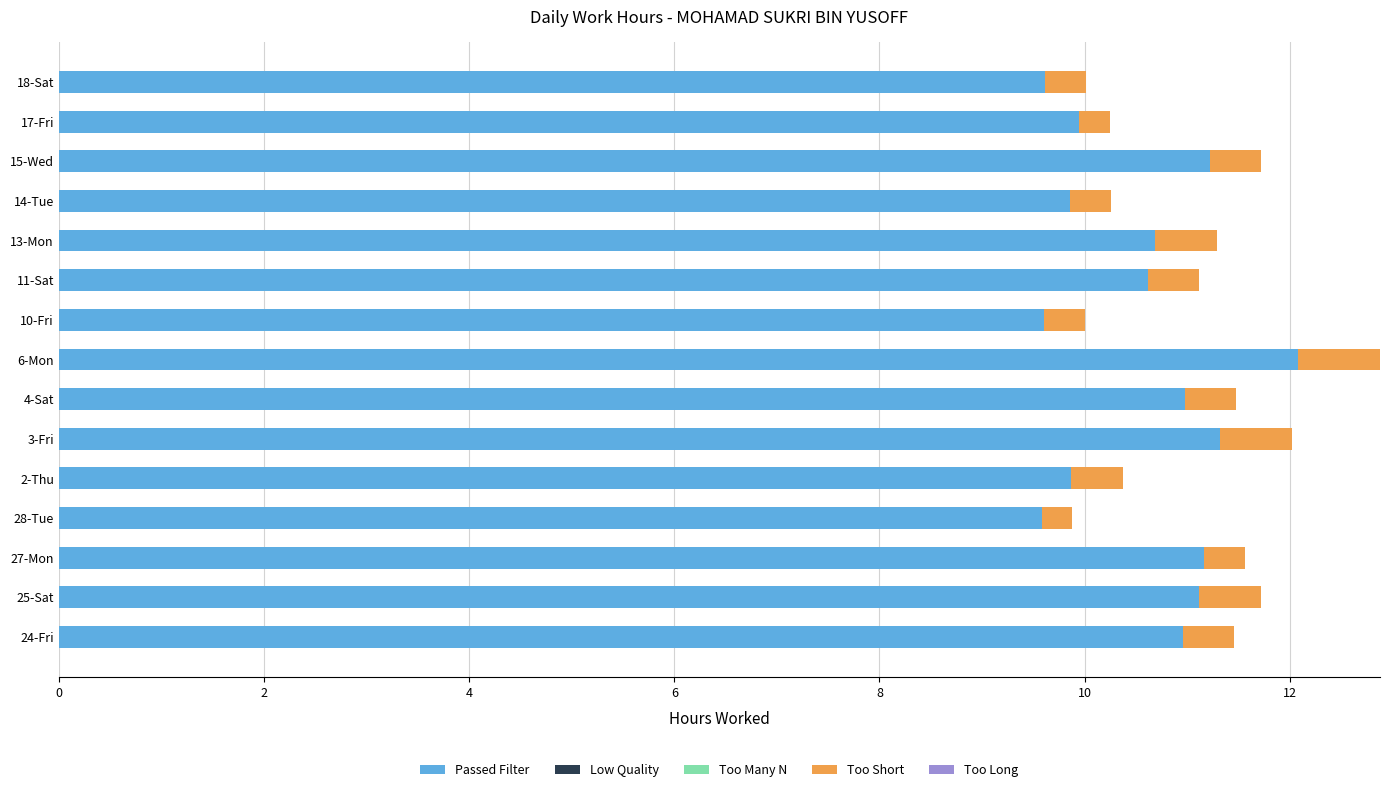

What is the difference between the Passed Filter values at 24-Fri and 17-Fri?

1.0